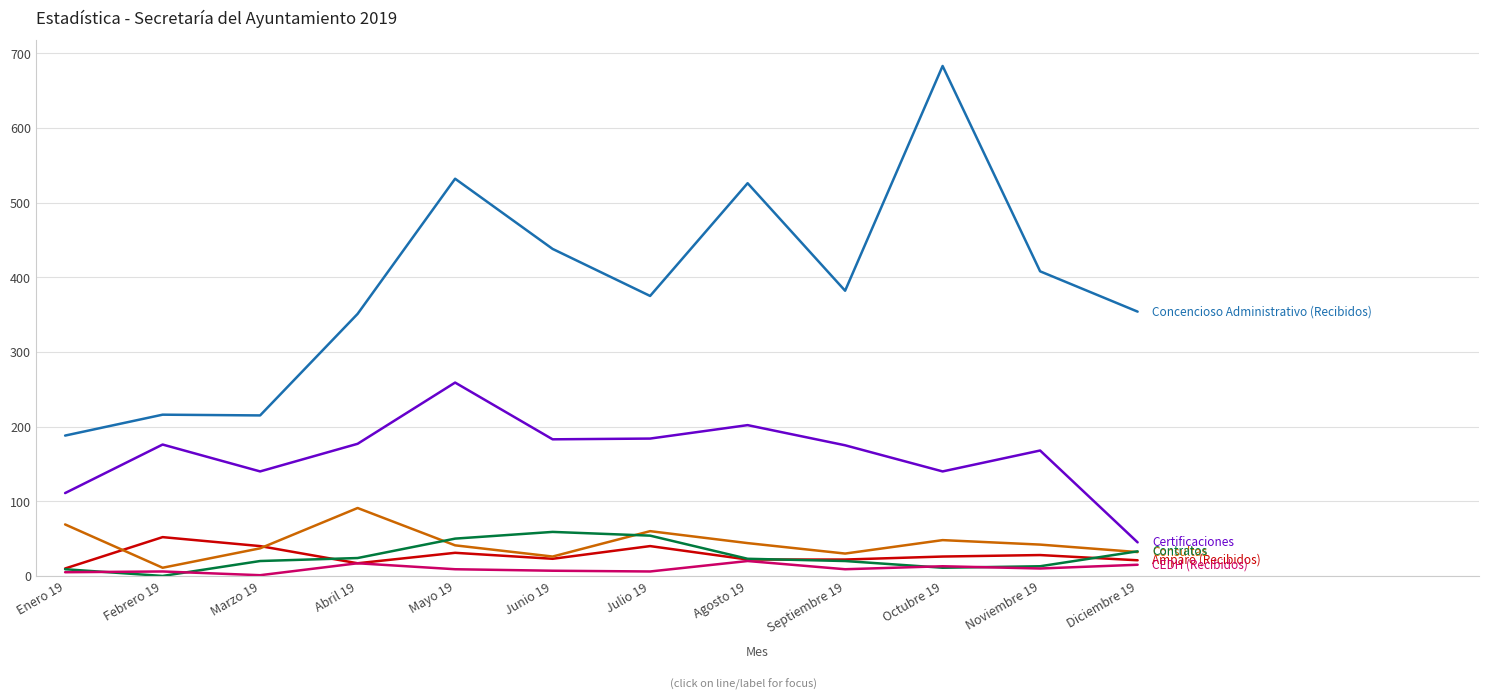

What is the greatest value displayed?

683